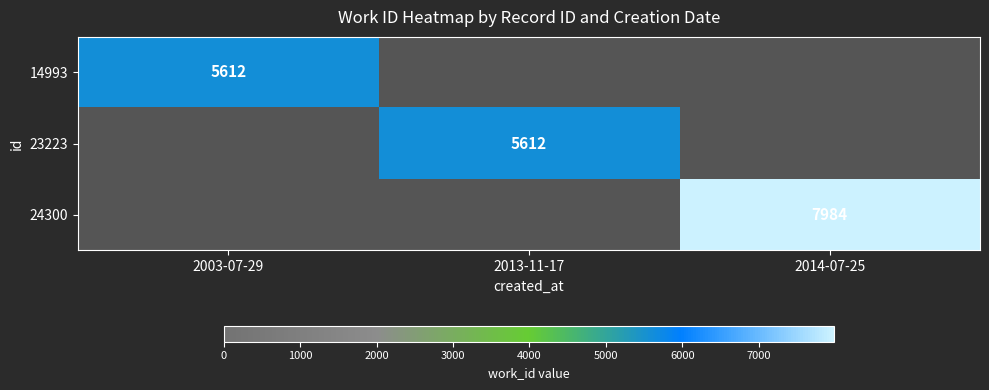

The 24300 series shows 7984 at 2014-07-25. True or false?

True